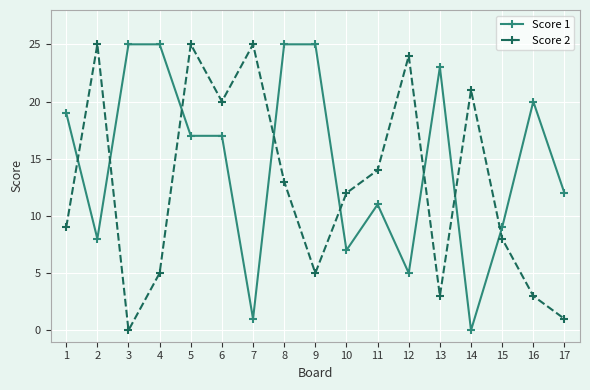

What is the difference between the maximum and minimum values in the Score 1 series?

25